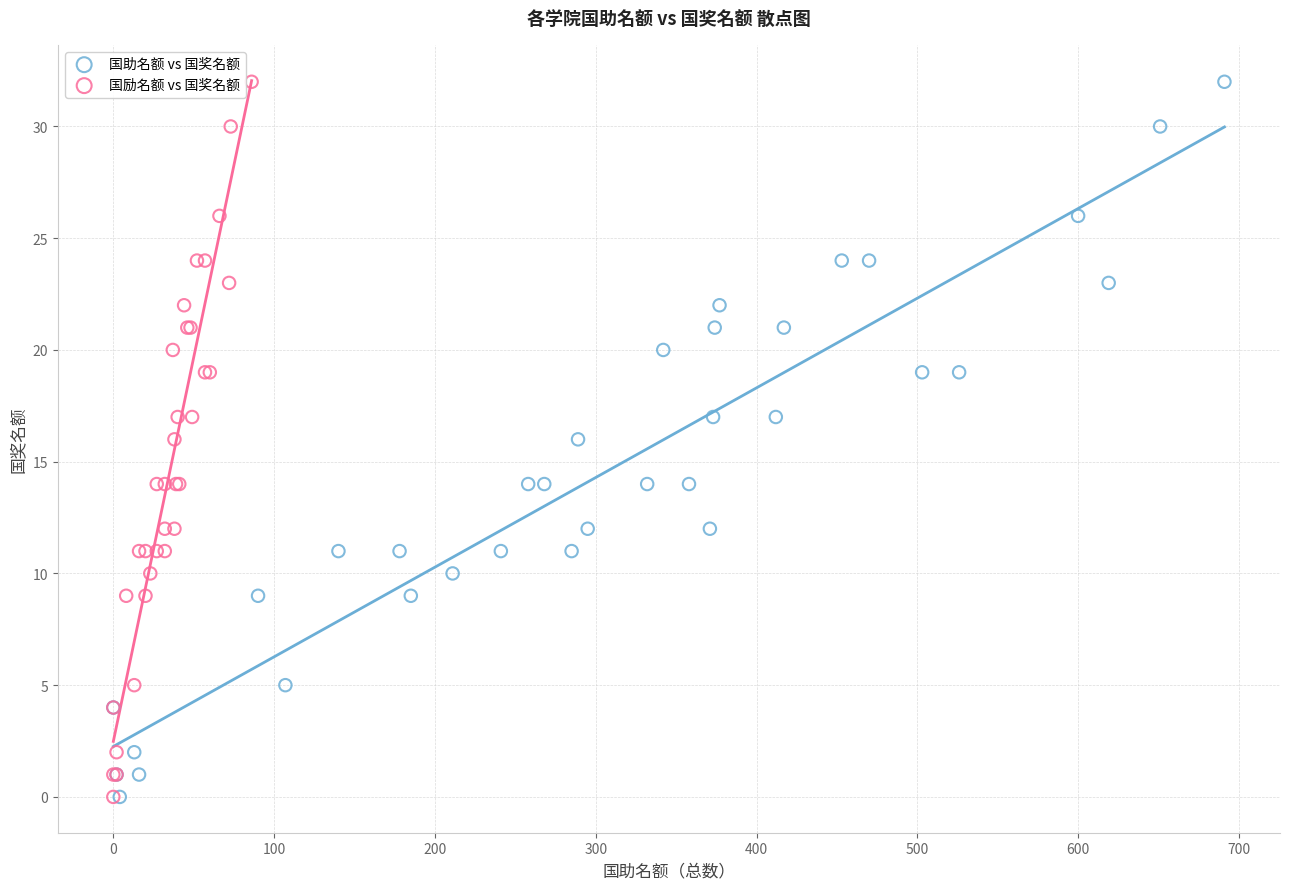

What are all the series names shown in the legend?

国助名额 vs 国奖名额, 国励名额 vs 国奖名额